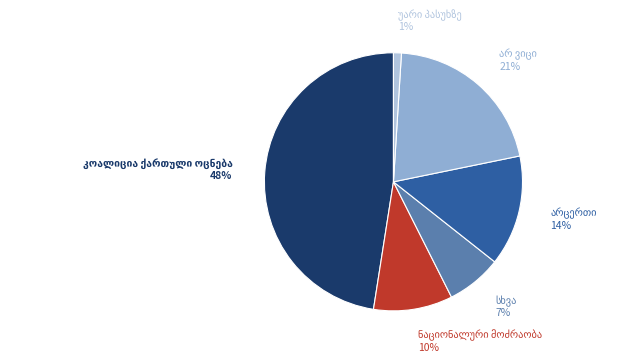

Count the number of slices in the pie.

6